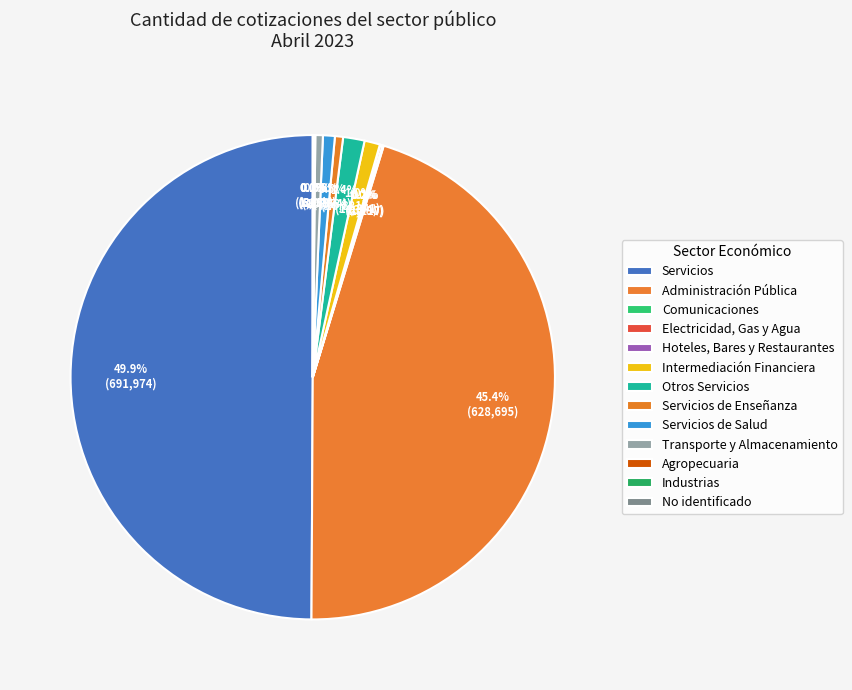

True or false: No identificado accounts for 0% of the total.

True